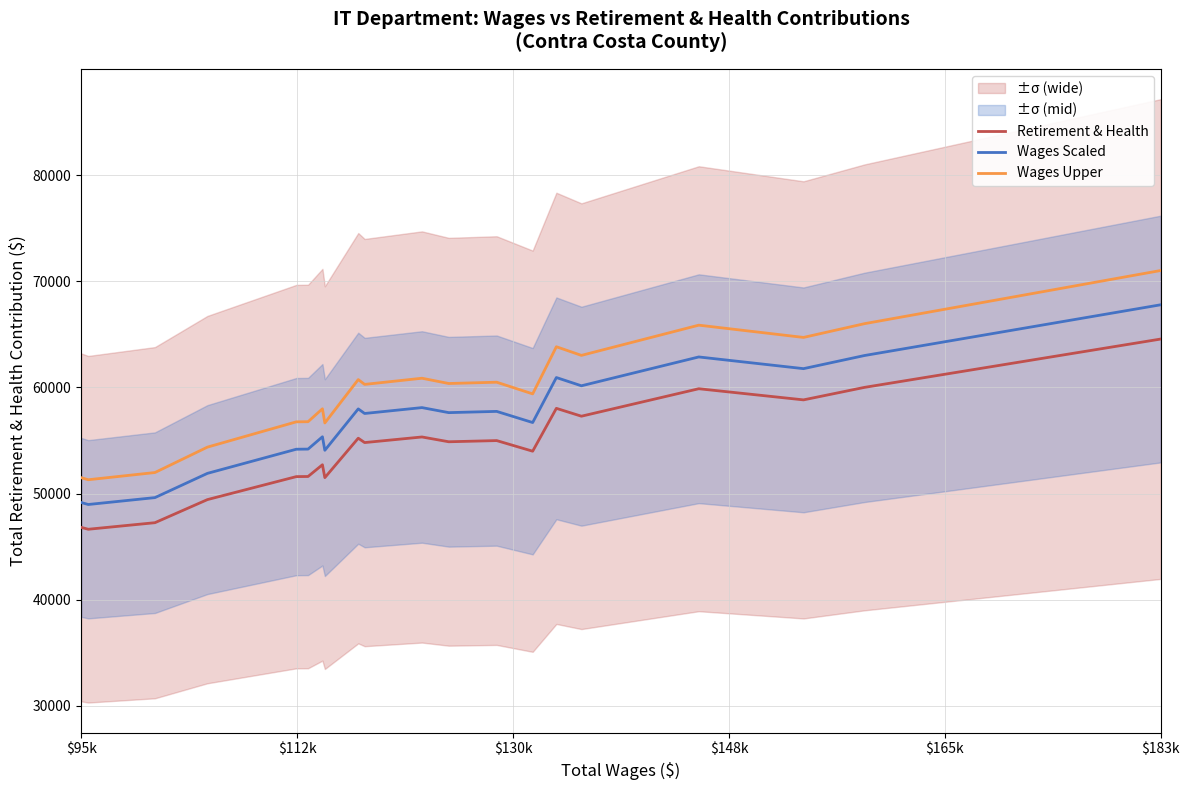

Rank the series by their maximum value, from lowest to highest.

Retirement & Health, Wages Scaled, Wages Upper